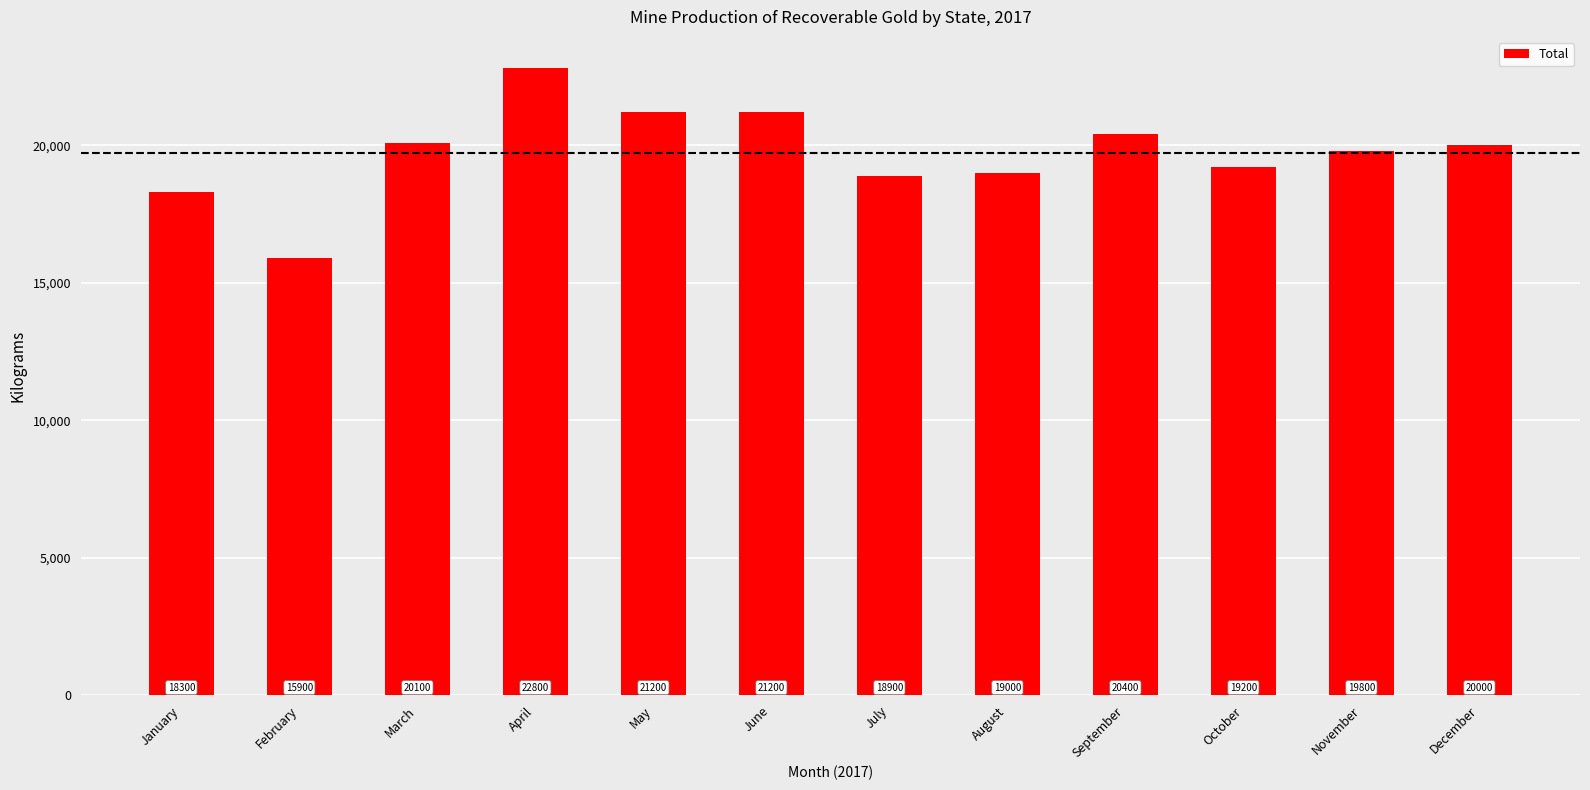

What is the change in value from February to October?

+3300